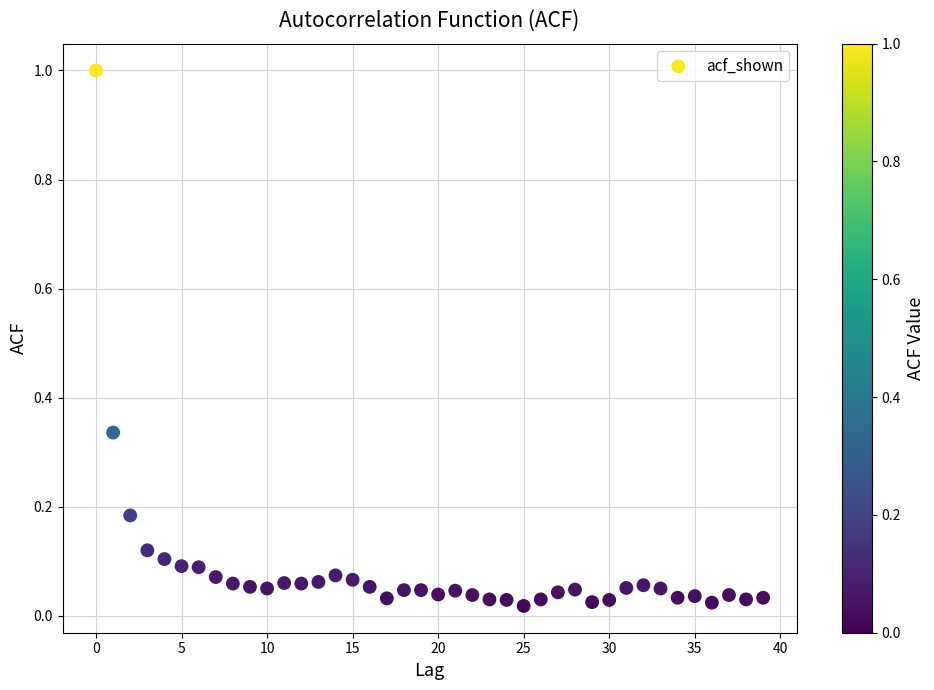

What is the range of Y values (max minus min)?

1.0